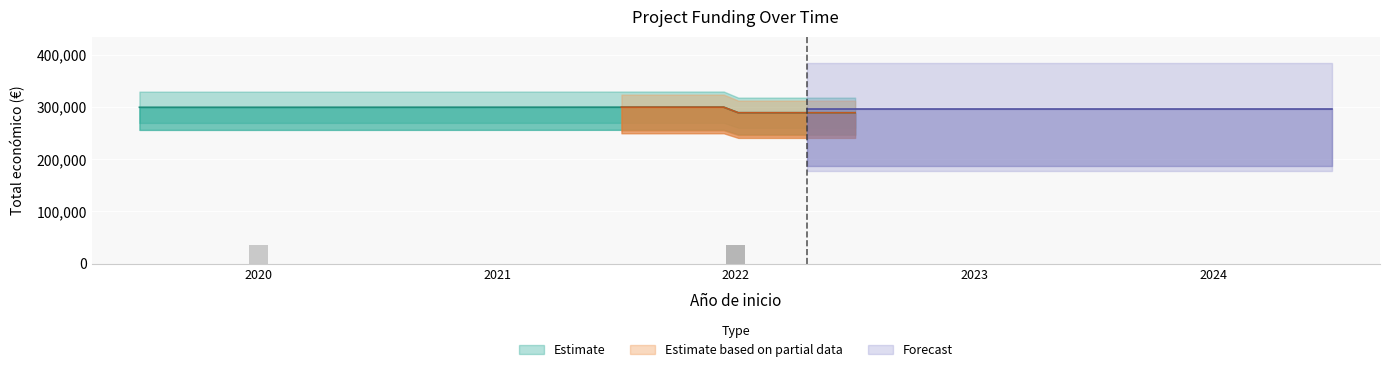

Which has a higher value, 2020 or 2022?

2020